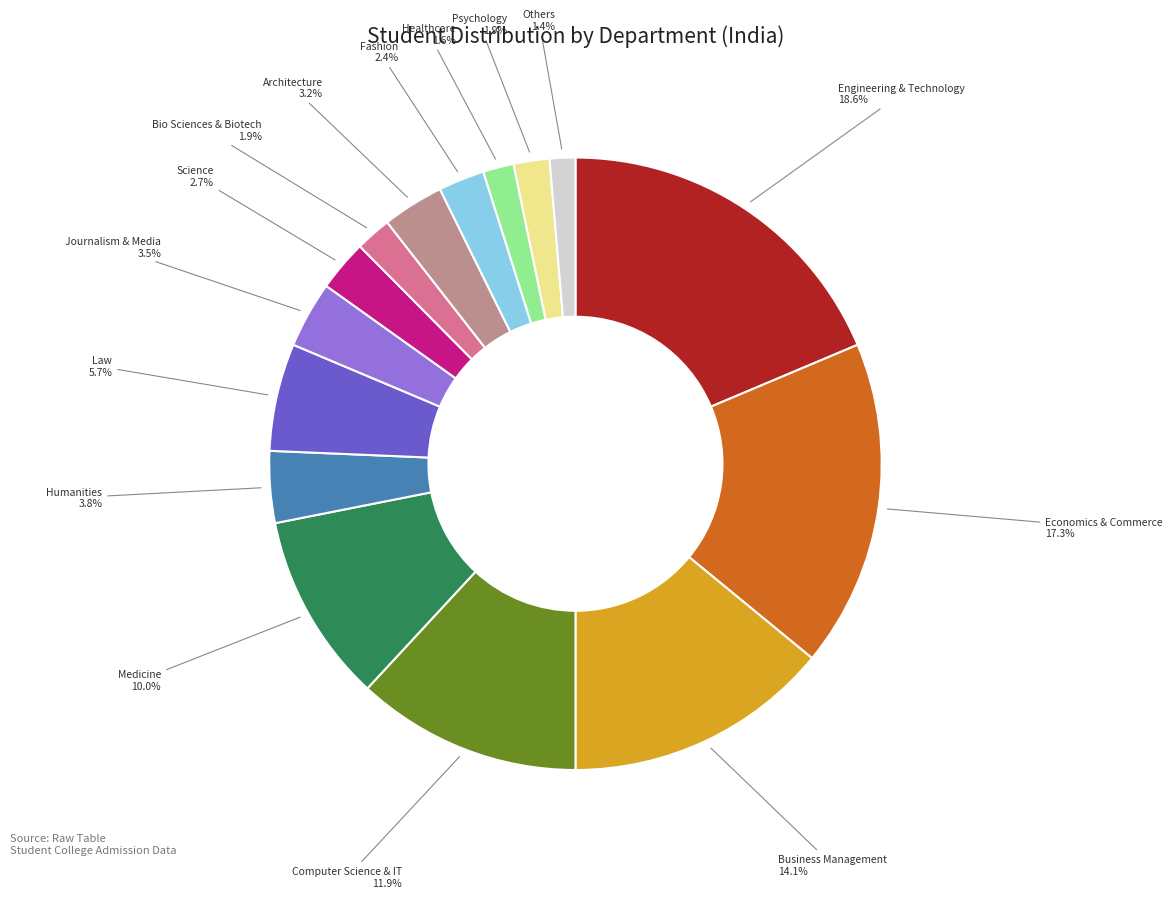

Which slice is the largest?

Engineering & Technology